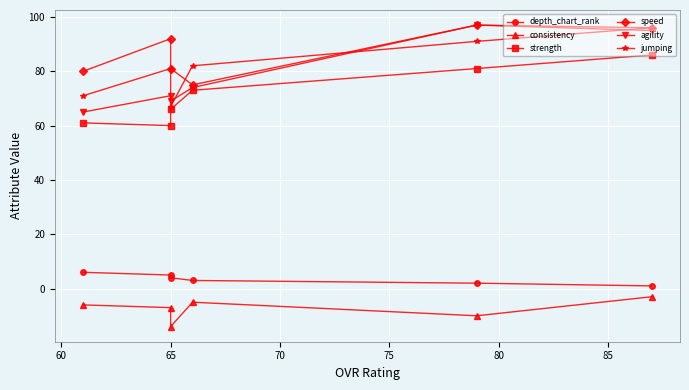

Which series has the widest spread of values?

agility